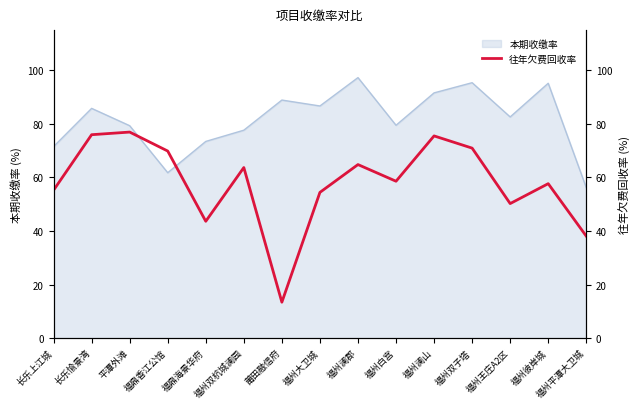

The value of 本期收缴率 at 福州王庄A2区 is 82.6. True or false?

True